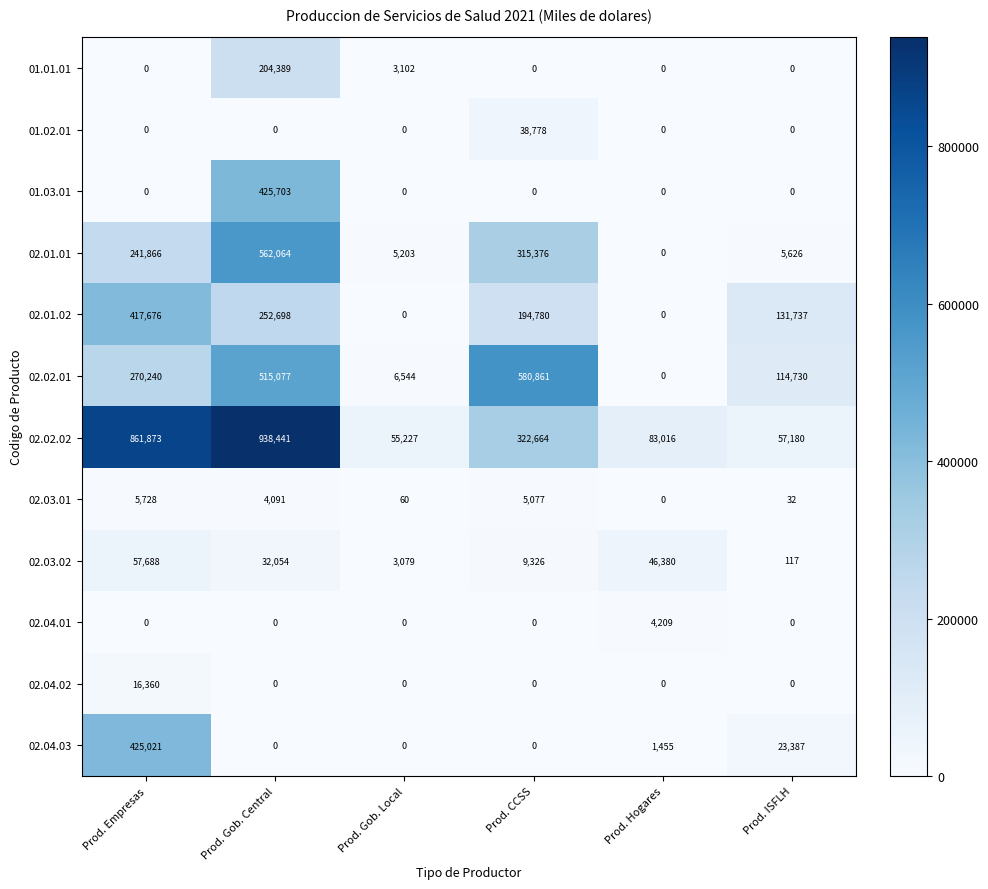

What is the sum of the 02.03.02 values at Prod. Gob. Central and Prod. CCSS?

41380